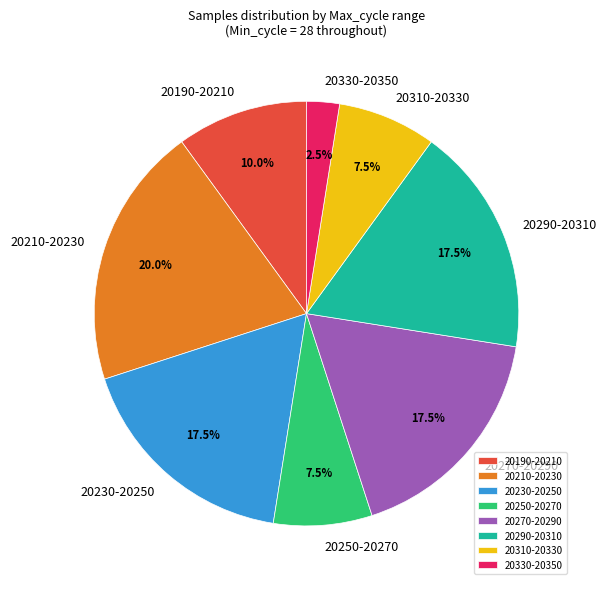

Which has a higher value, 20270-20290 or 20210-20230?

20210-20230